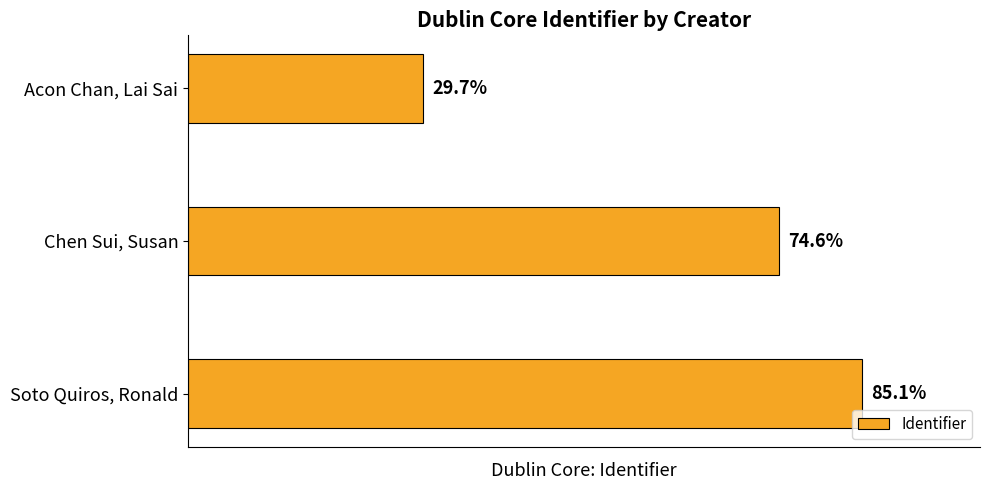

Are the bars horizontal?

Yes